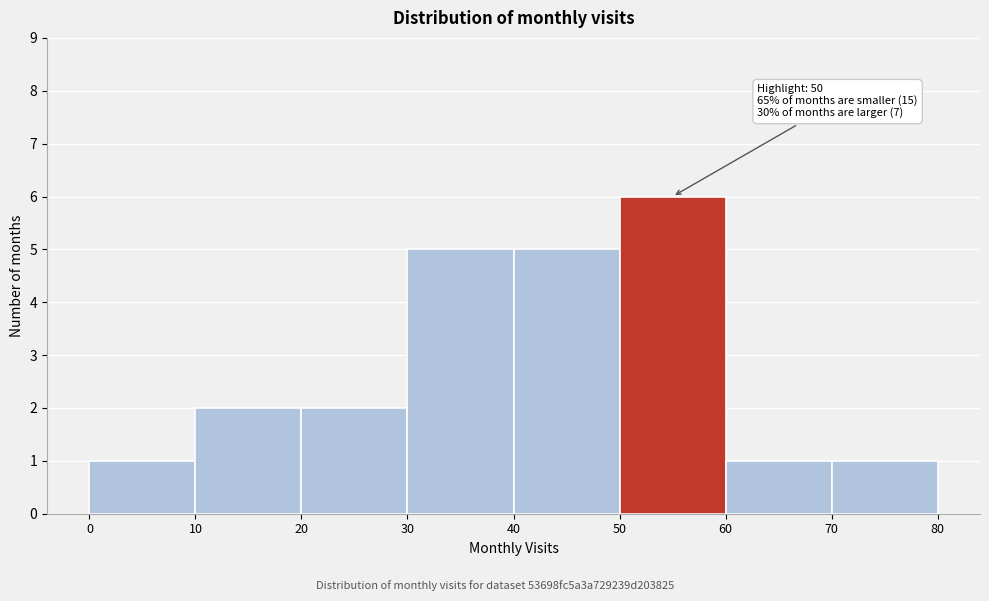

Which range on the x-axis has the tallest bar?

50 to 60